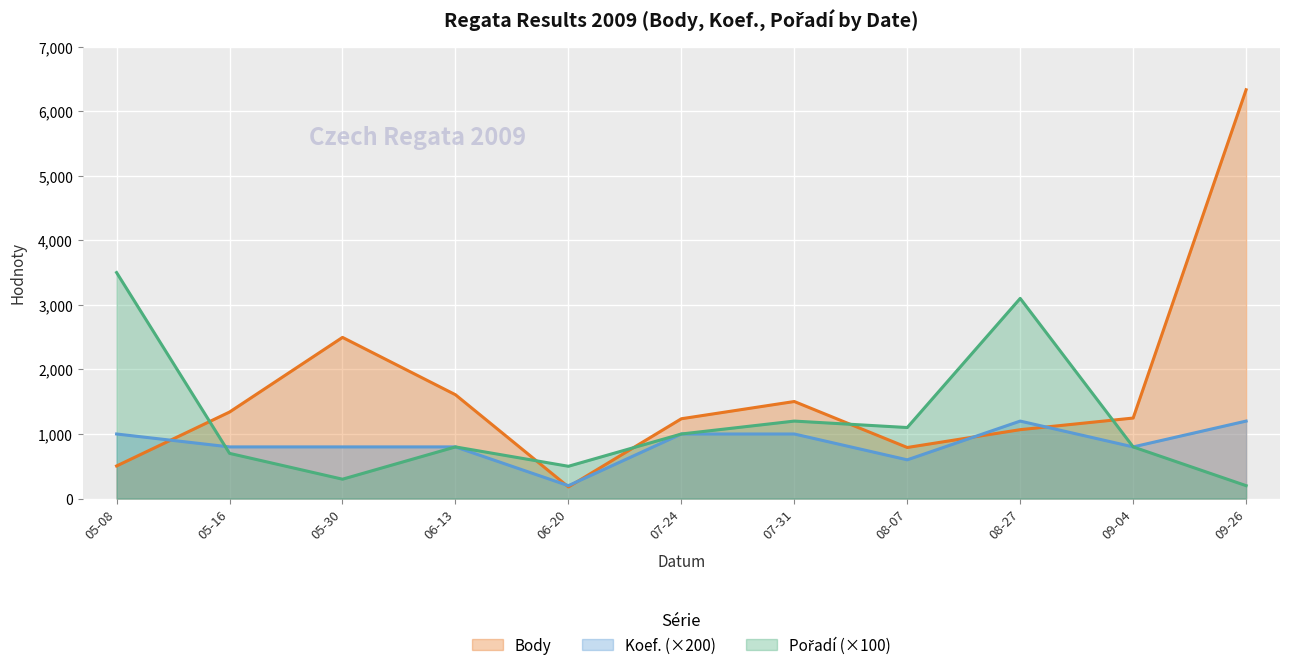

What is the difference between the second highest and second lowest values in the Pořadí series?

2800